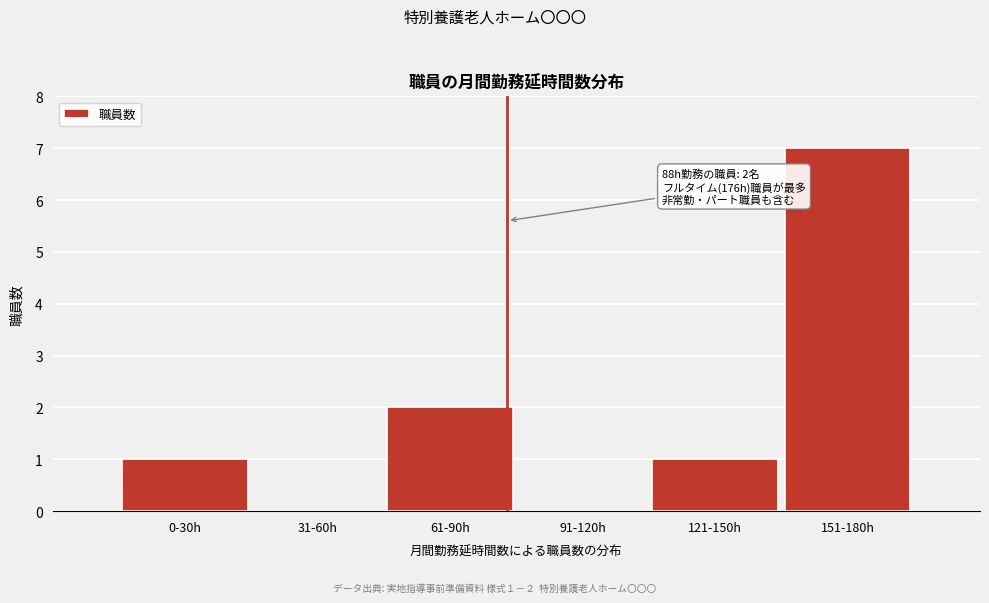

Reading left to right, what are all the values shown in this chart?

0-30h=1	31-60h=0	61-90h=2	91-120h=0	121-150h=1	151-180h=7